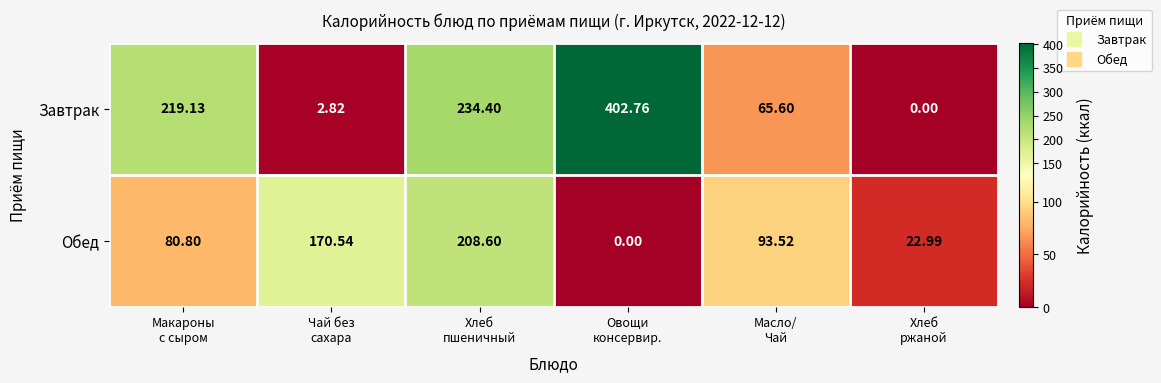

List the series in order of their overall mean, highest first.

Завтрак, Обед